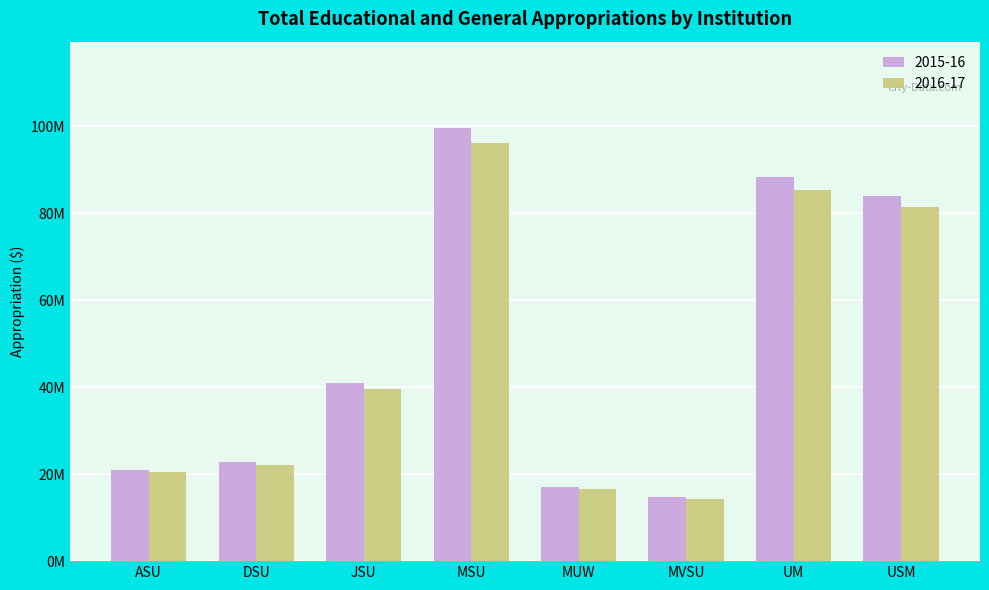

Does the chart contain stacked bars?

No